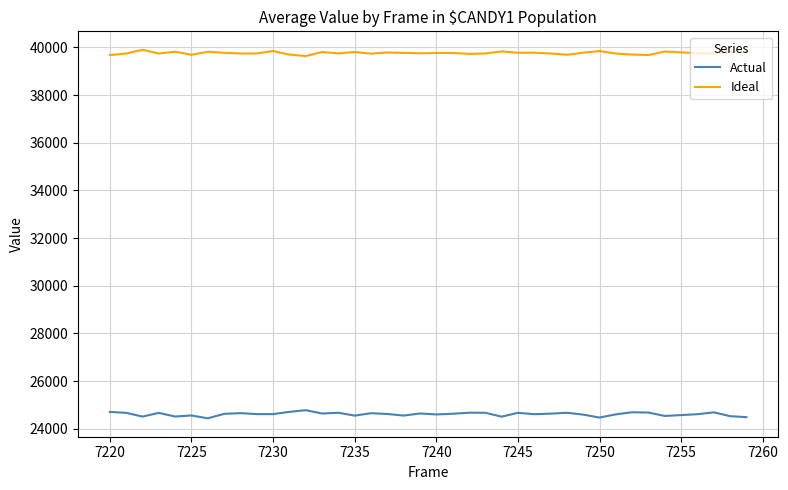

What is the maximum value for Ideal?

39900